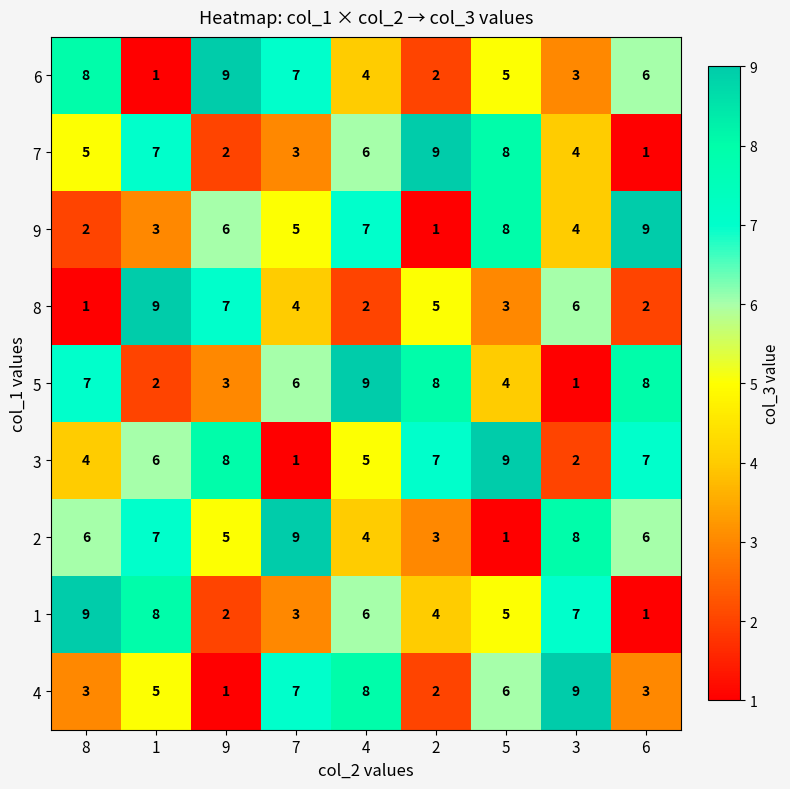

What is the average value of the 4 series?

5